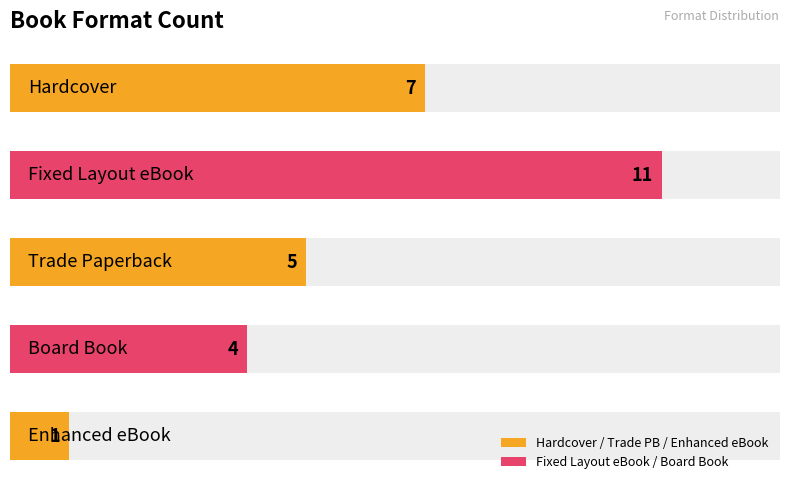

Reading left to right, extract all data points from this chart.

7	11	5	4	1